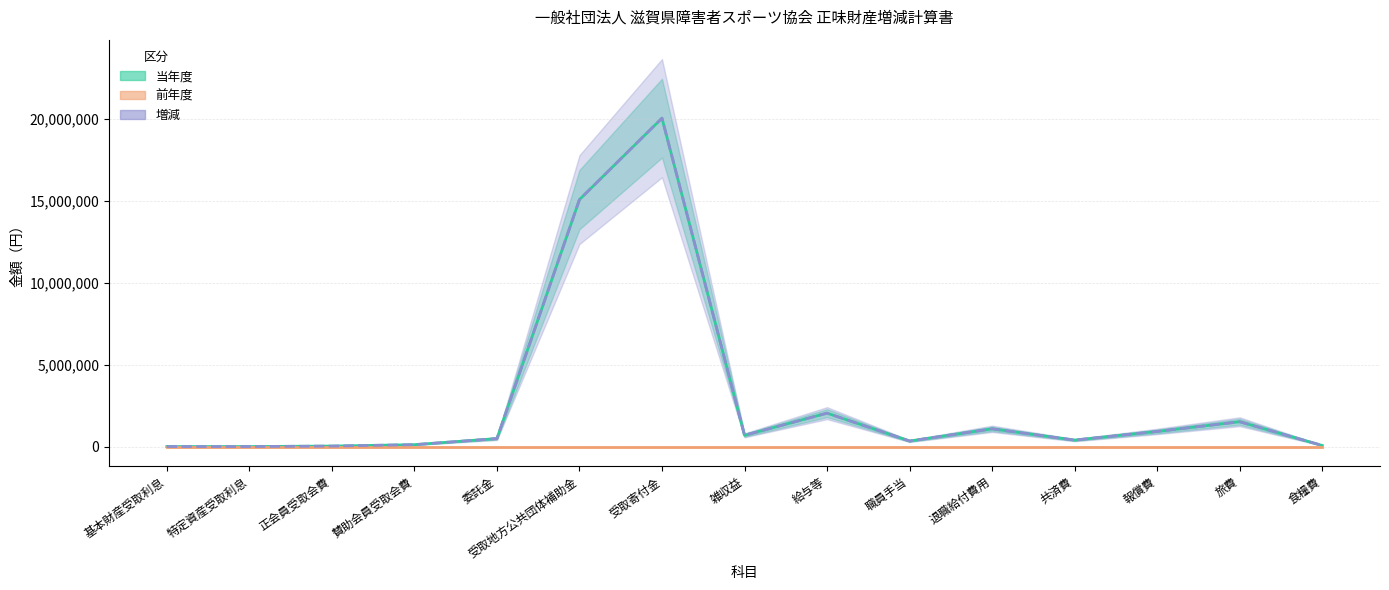

True or false: 増減 has more than 2 interior local peaks.

True